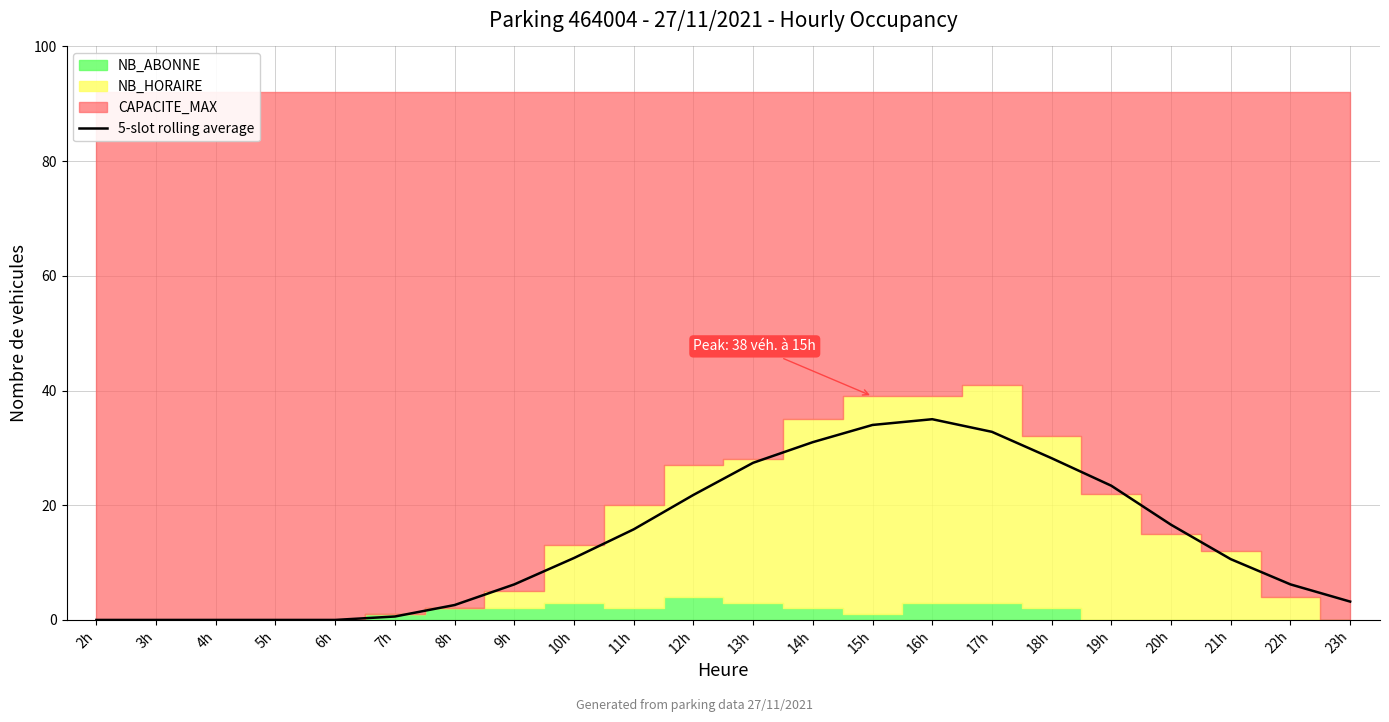

What is the sum of the values at 10h and 20h?

27.4